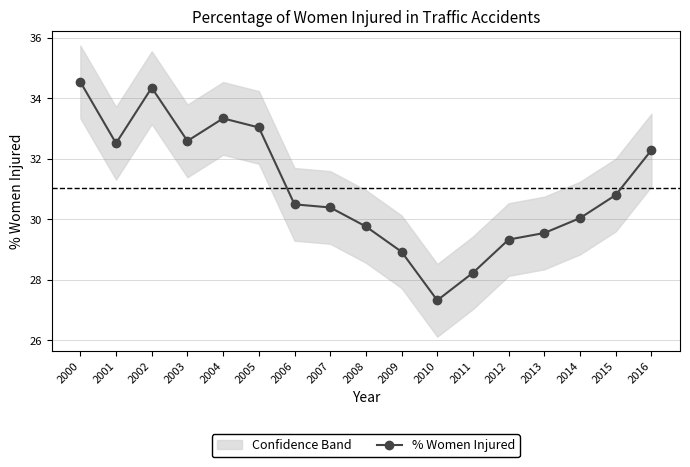

Where is the data nearest to the value 30?

2014